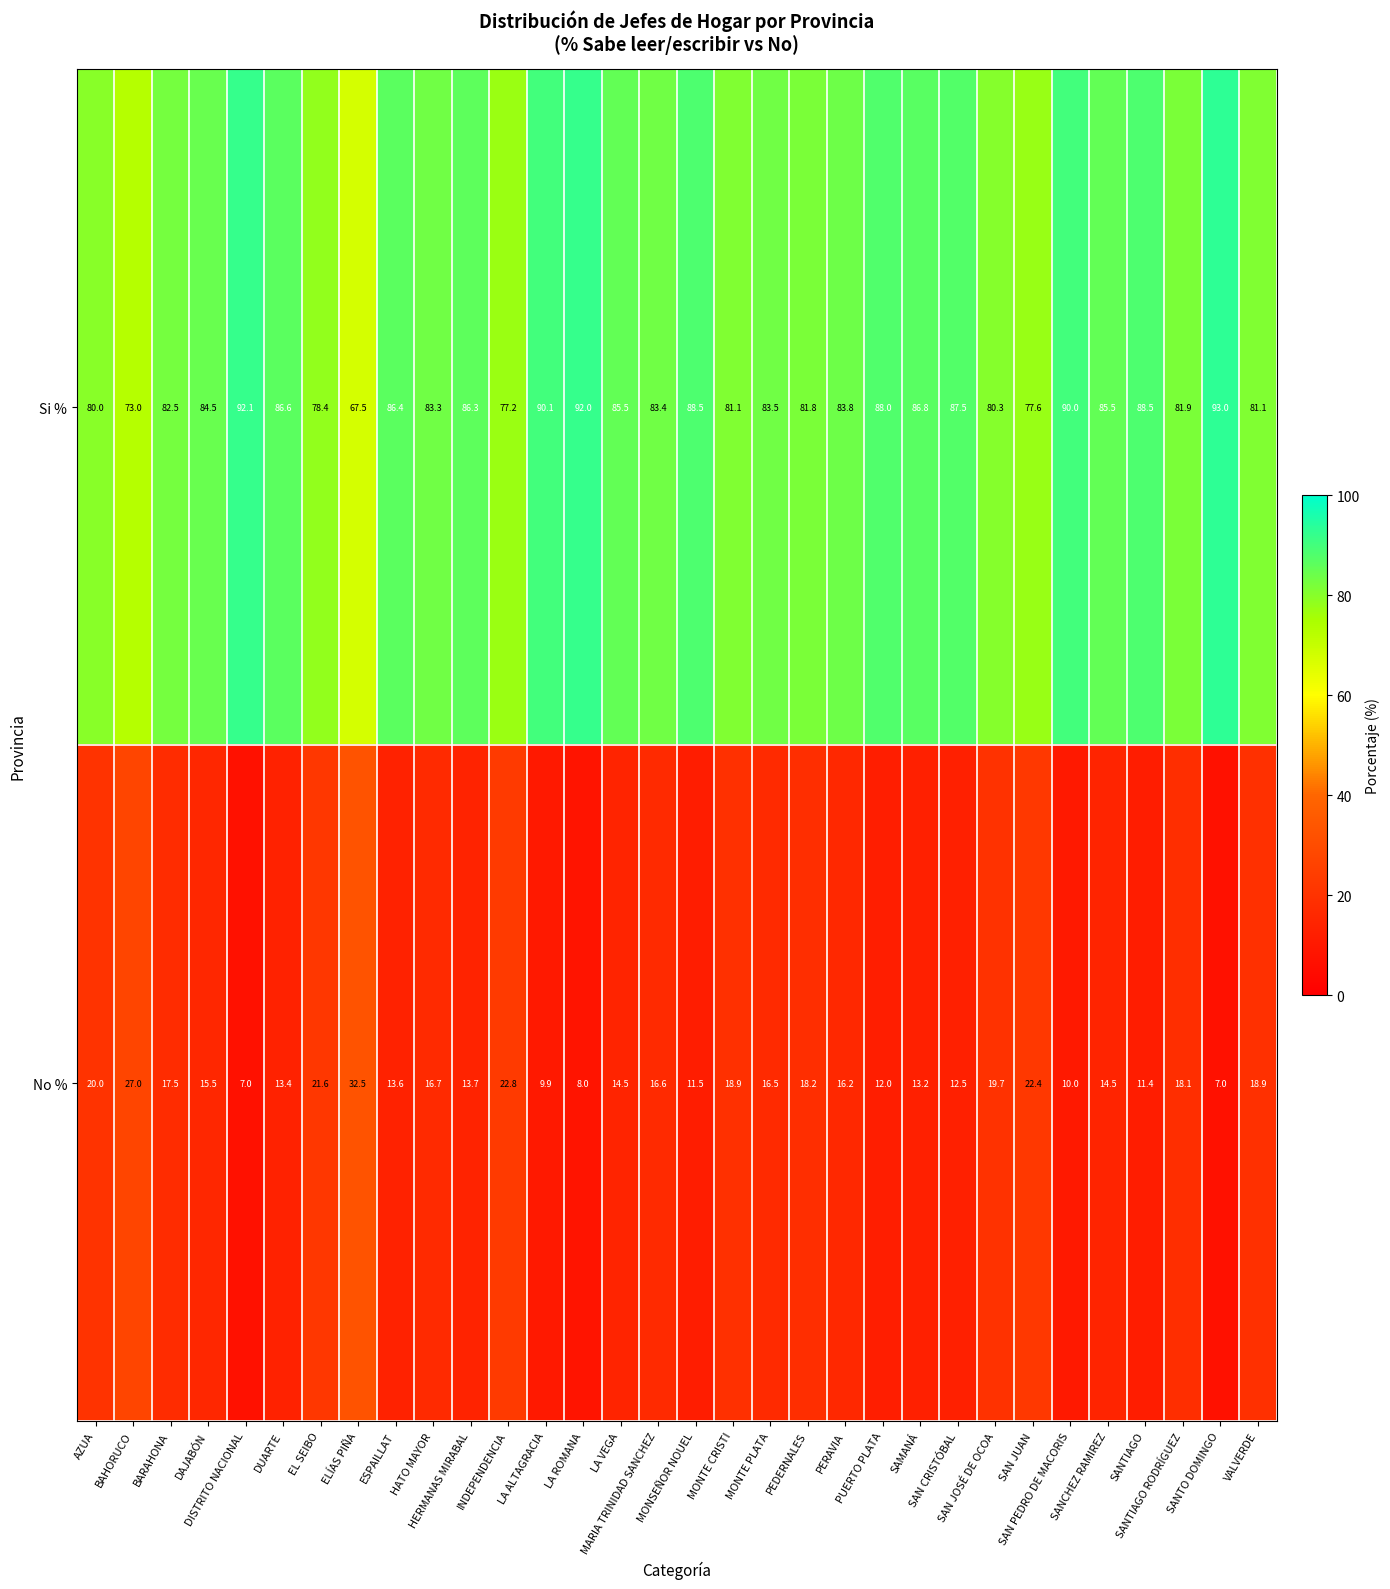

Rank the series by their maximum value, from highest to lowest.

Si %, No %